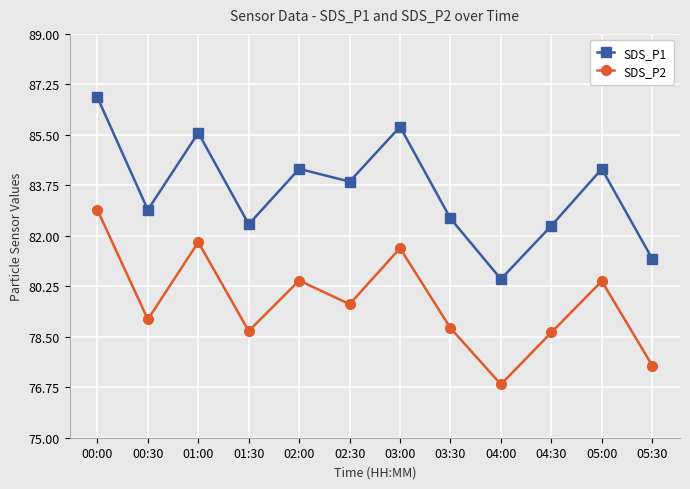

How many data points in SDS_P2 are above 79?

7